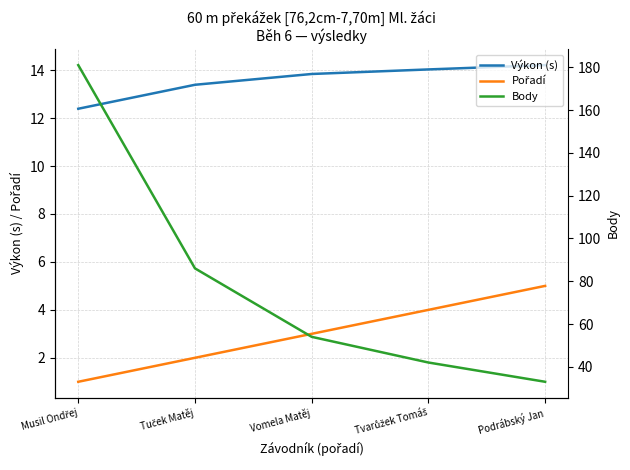

Reading right to left, transcribe all the data shown in this chart.

Výkon (s): 14.2	14.0	13.8	13.4	12.4
Pořadí: 5.0	4.0	3.0	2.0	1.0
Body: 33.0	42.0	54.0	86.0	181.0